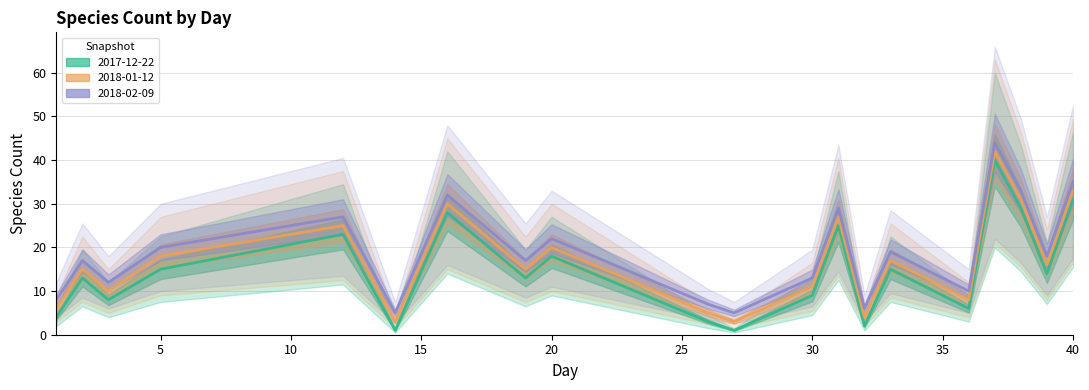

Which series changed the most between 12 and 33?

2017-12-22